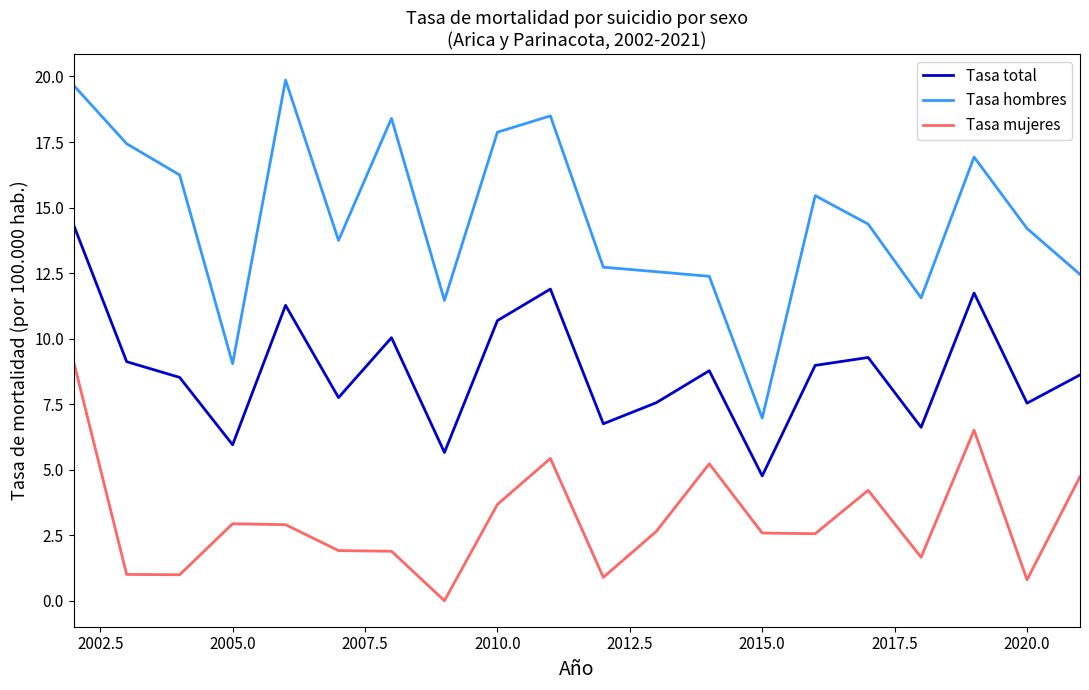

Which series has the largest total across all categories?

Tasa hombres